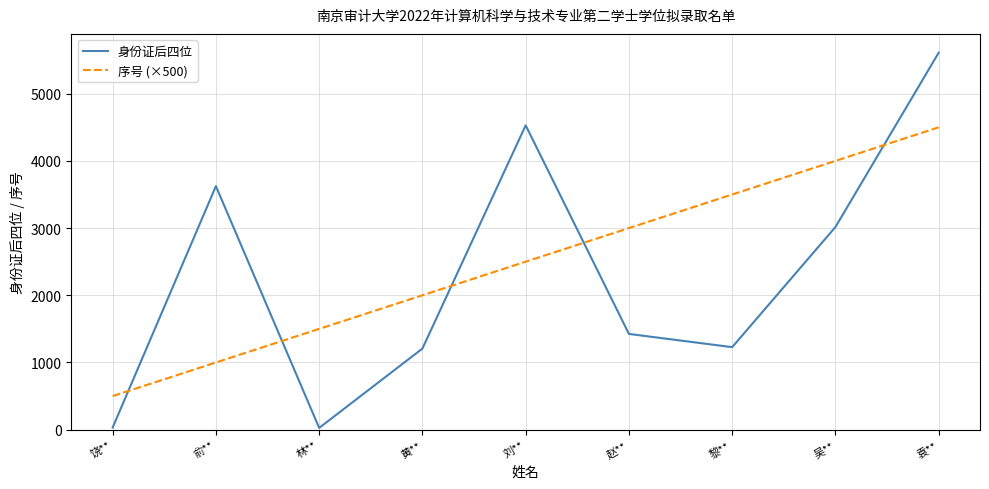

At which category is the sum across all series the highest?

袁**